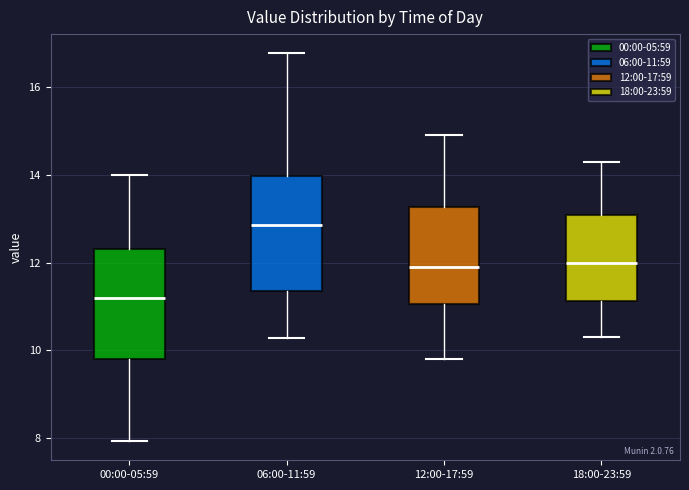

Reading left to right, read every box against the y-axis: the position of its median line, the range the box covers, and the ends of its whiskers. The values are not printed on the chart, so give them approximately, as read against the axis.

00:00-05:59: median 11.2, box 9.8 to 12.4, whiskers 8.0 to 14.0
06:00-11:59: median 12.8, box 11.4 to 14.0, whiskers 10.2 to 16.8
12:00-17:59: median 12.0, box 11.0 to 13.2, whiskers 9.8 to 15.0
18:00-23:59: median 12.0, box 11.2 to 13.0, whiskers 10.4 to 14.4